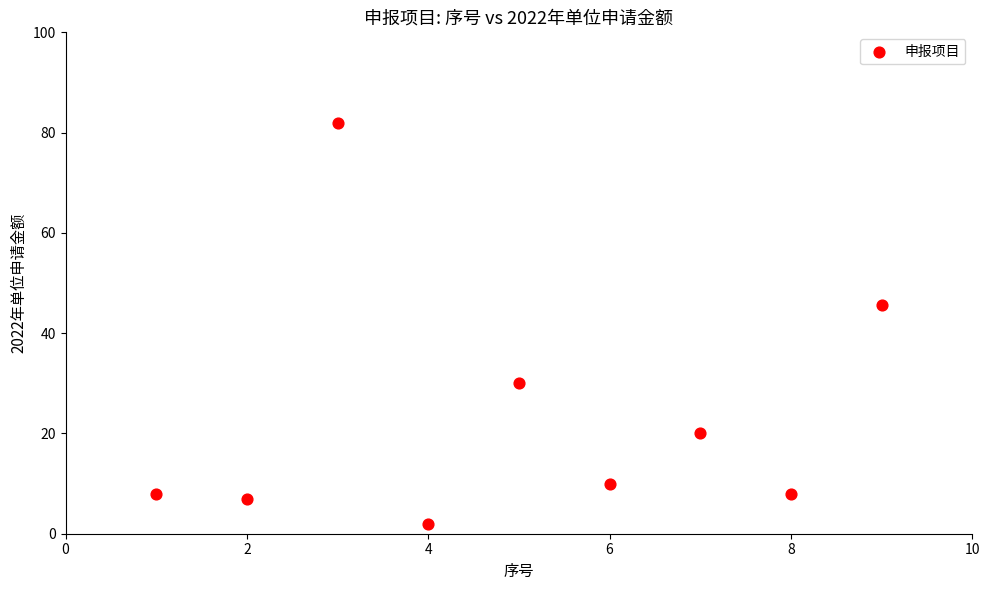

What is the range of X values (max minus min)?

8.0